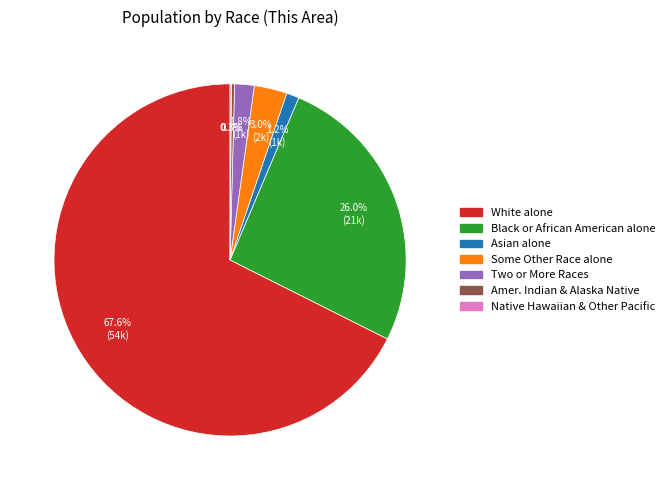

Is there any slice that represents more than half of the pie?

Yes